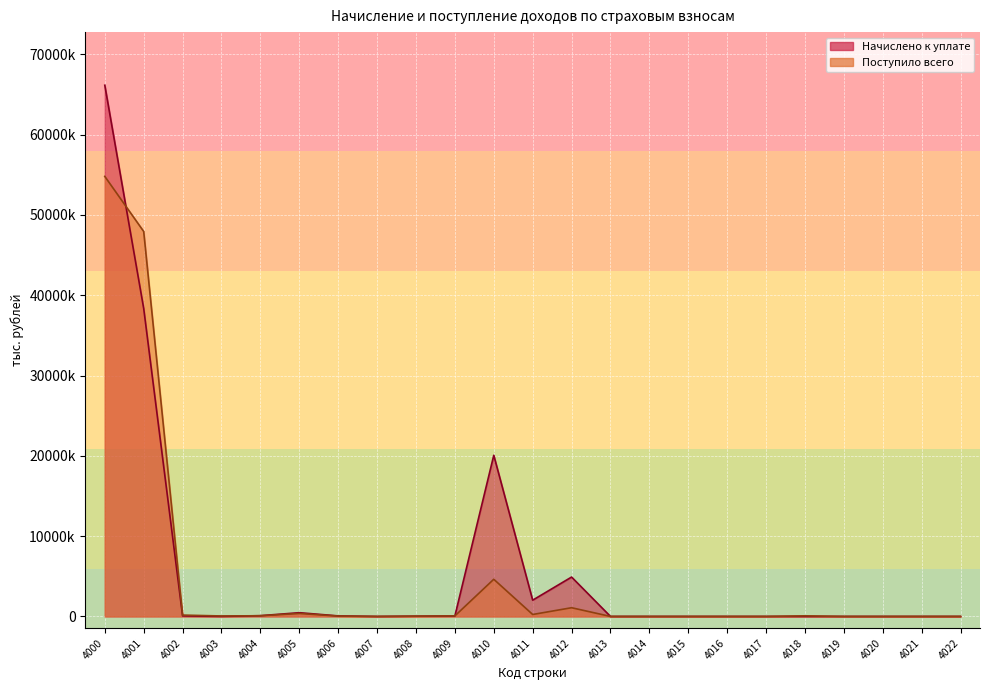

How many values in the Начислено к уплате series exceed 4428?

11